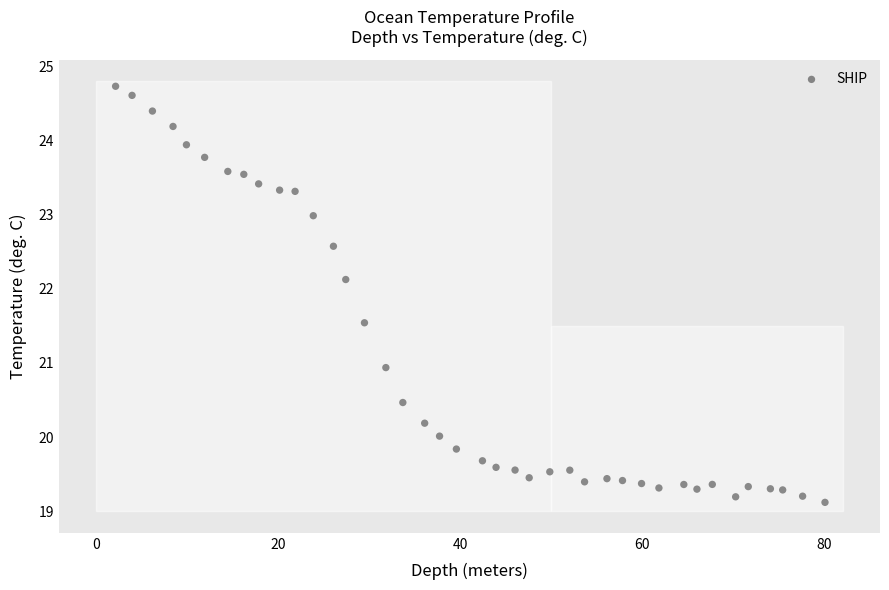

What is the range of Y values (max minus min)?

5.6